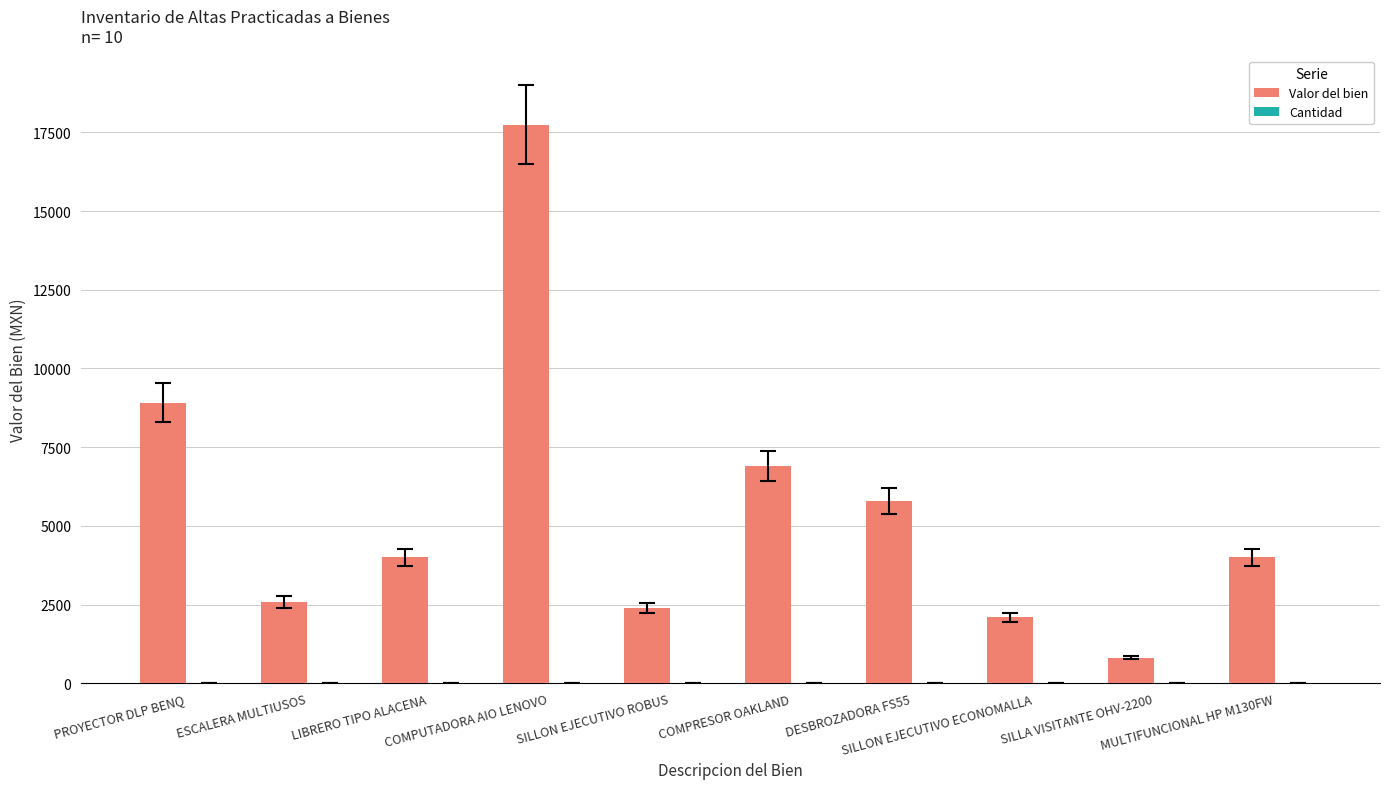

Count the number of data series in this chart.

2